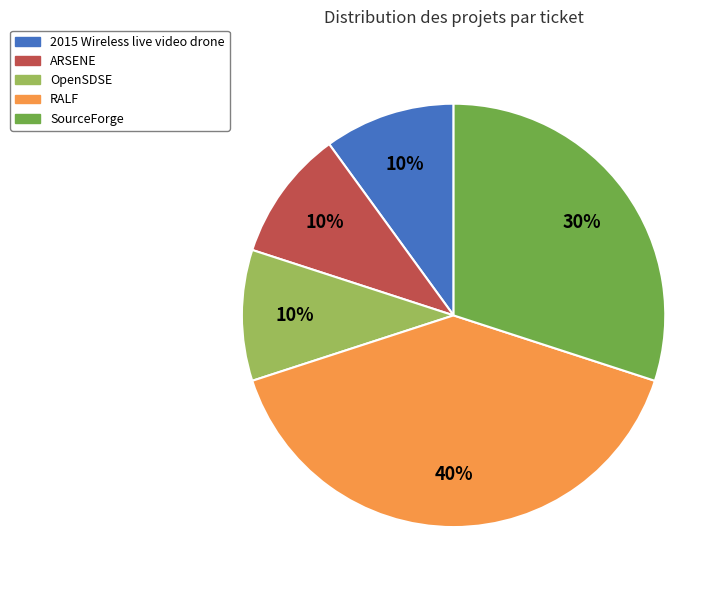

Which slice is the largest?

RALF